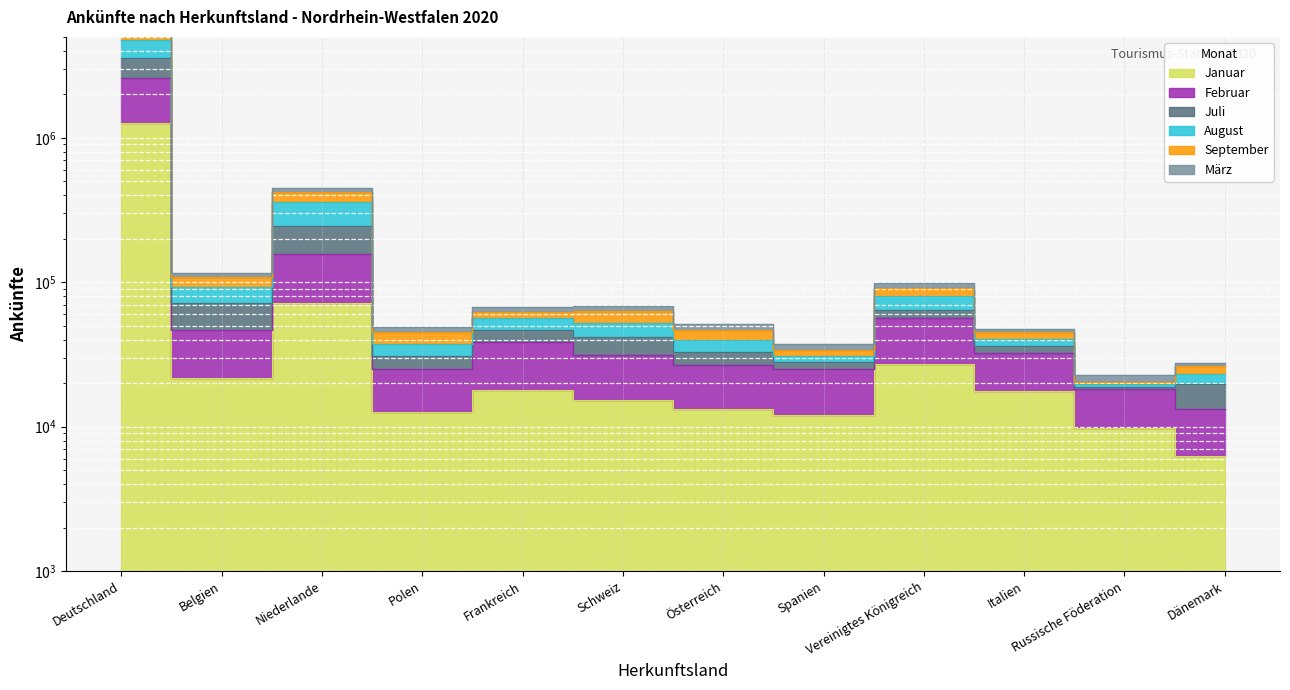

Count the number of data series in this chart.

6